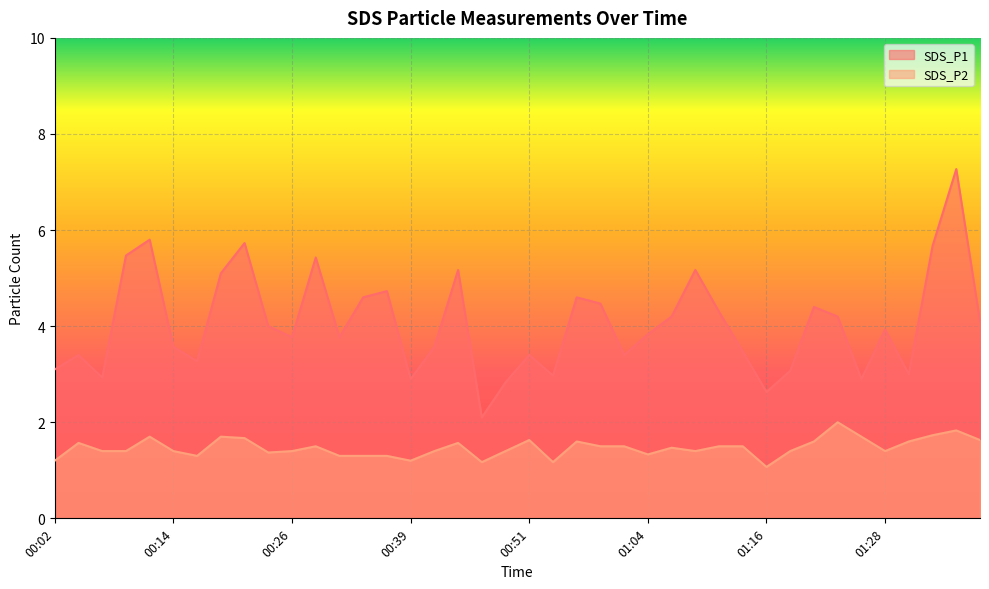

Reading left to right, extract all data points from this chart.

SDS_P1: 3.1	3.4	2.9	5.5	5.8	3.6	3.3	5.1	5.7	4.0	3.8	5.4	3.8	4.6	4.7	2.9	3.6	5.2	2.1	2.8	3.4	3.0	4.6	4.5	3.4	3.8	4.2	5.2	4.3	3.5	2.6	3.1	4.4	4.2	2.9	3.9	3.0	5.7	7.3	4.1
SDS_P2: 1.2	1.6	1.4	1.4	1.7	1.4	1.3	1.7	1.7	1.4	1.4	1.5	1.3	1.3	1.3	1.2	1.4	1.6	1.2	1.4	1.6	1.2	1.6	1.5	1.5	1.3	1.5	1.4	1.5	1.5	1.1	1.4	1.6	2.0	1.7	1.4	1.6	1.7	1.8	1.6